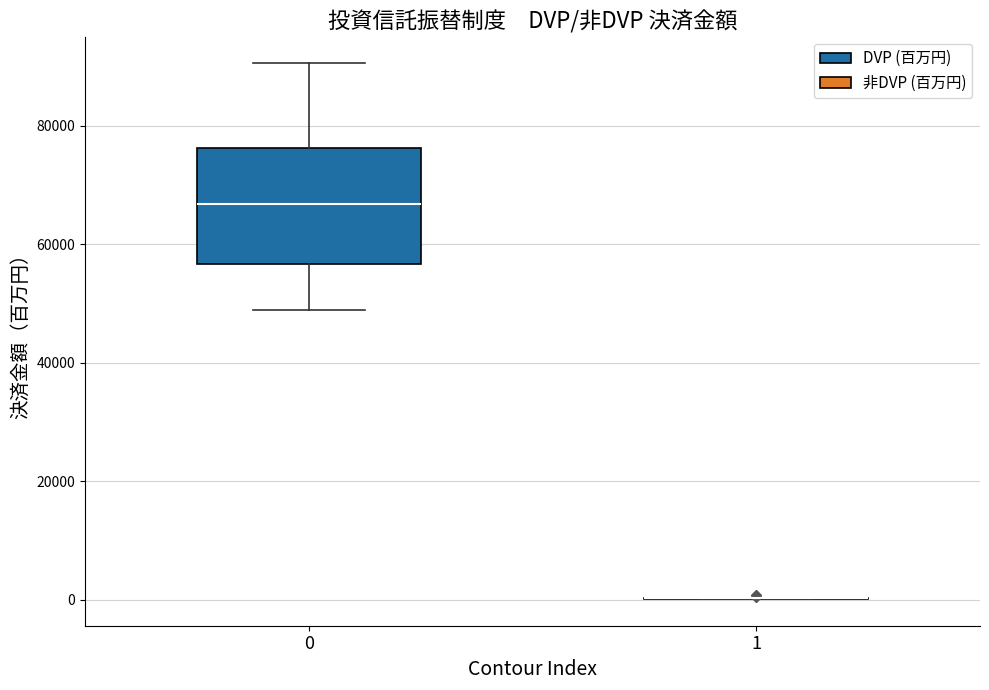

Where does the upper whisker of the box at x = 0 end on the y-axis? The values are not printed on the chart, so give them approximately, as read against the axis.

90000